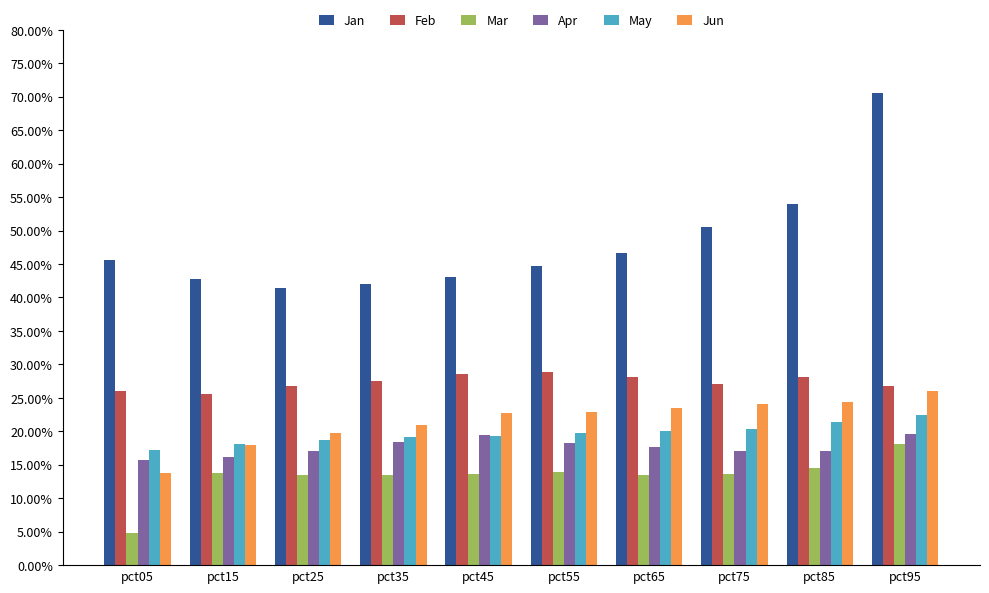

What are all the series names shown in the legend?

Jan, Feb, Mar, Apr, May, Jun